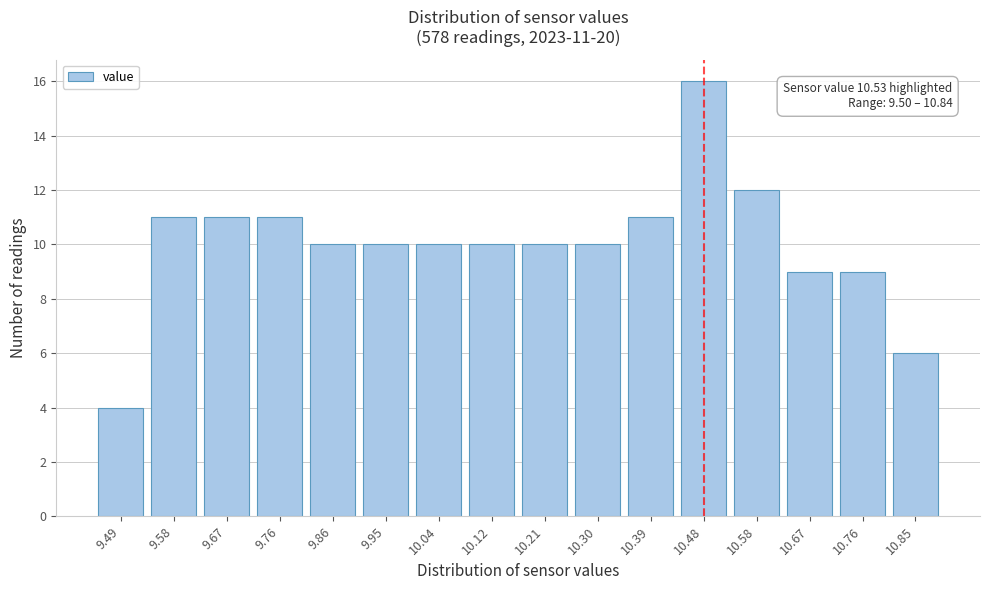

Reading left to right, extract all data points from this chart.

9.49=4	9.58=11	9.67=11	9.76=11	9.86=10	9.95=10	10.04=10	10.12=10	10.21=10	10.30=10	10.39=11	10.48=16	10.58=12	10.67=9	10.76=9	10.85=6